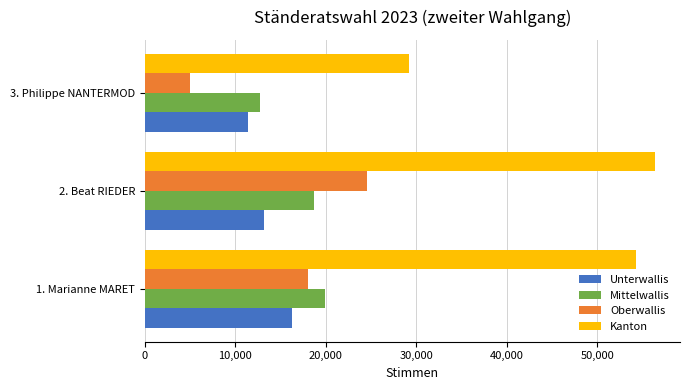

Which series has the largest total across all categories?

Kanton